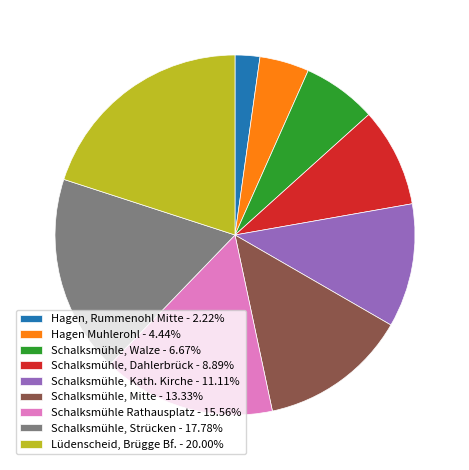

Is there any slice that represents more than half of the pie?

No